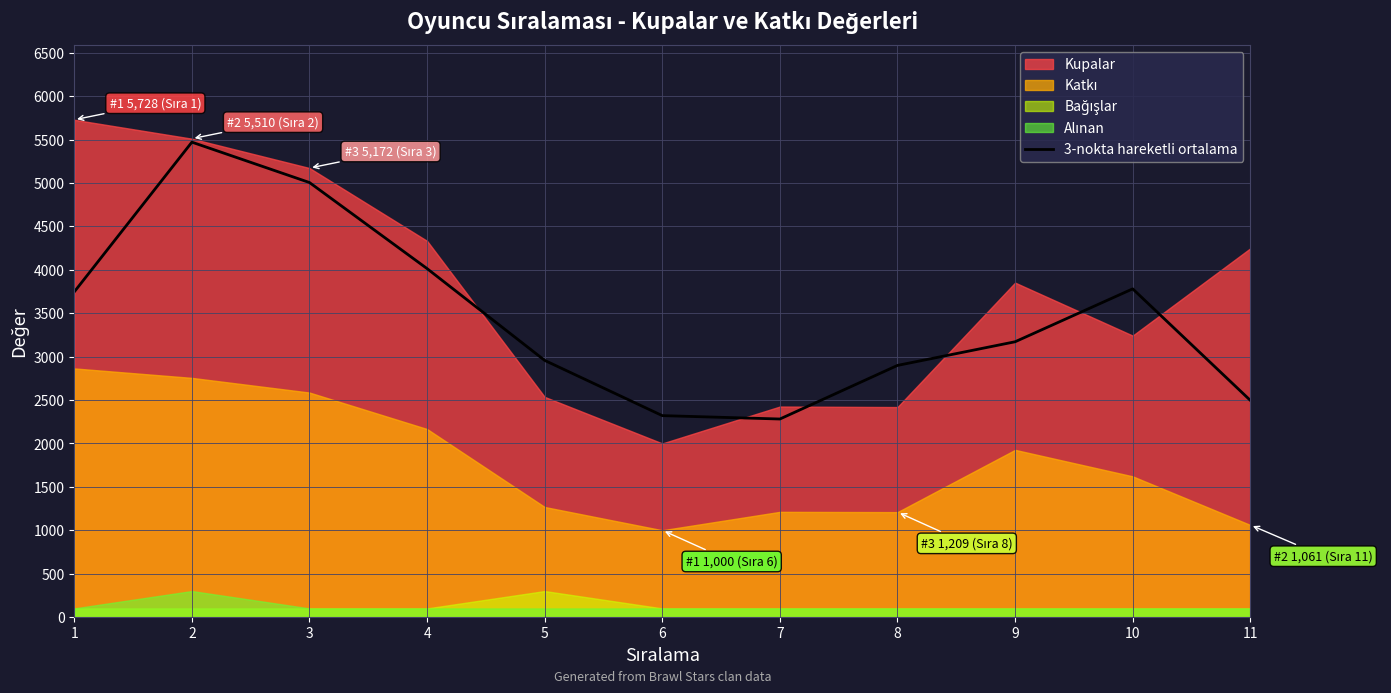

The value of 3-nokta hareketli ortalama at 6 is 2320.3. True or false?

True